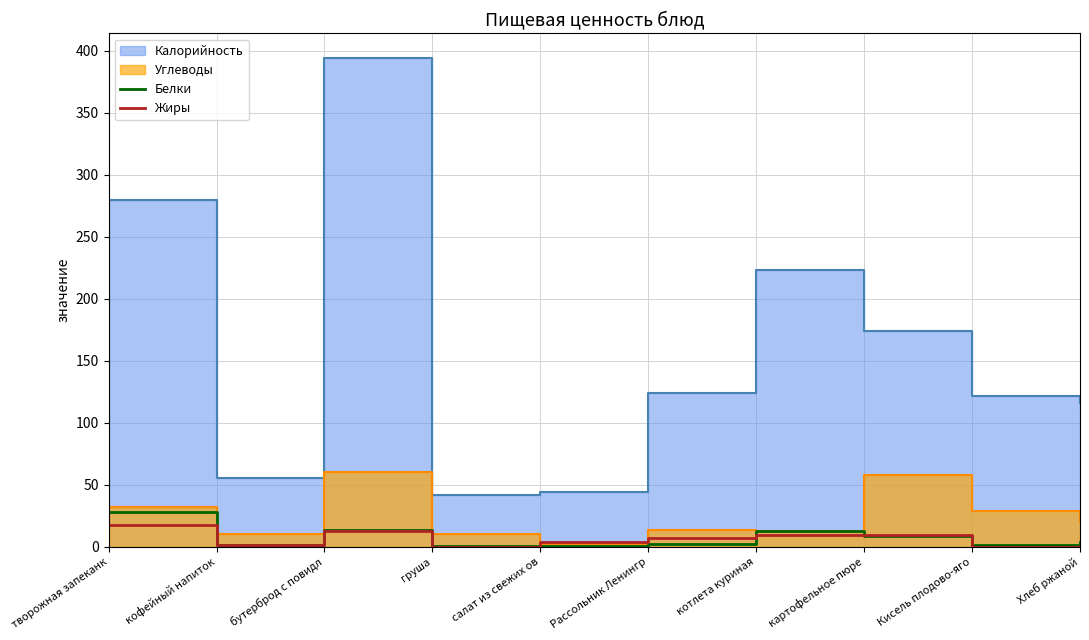

The value of Жиры at творожная запеканк is 30.9. True or false?

False